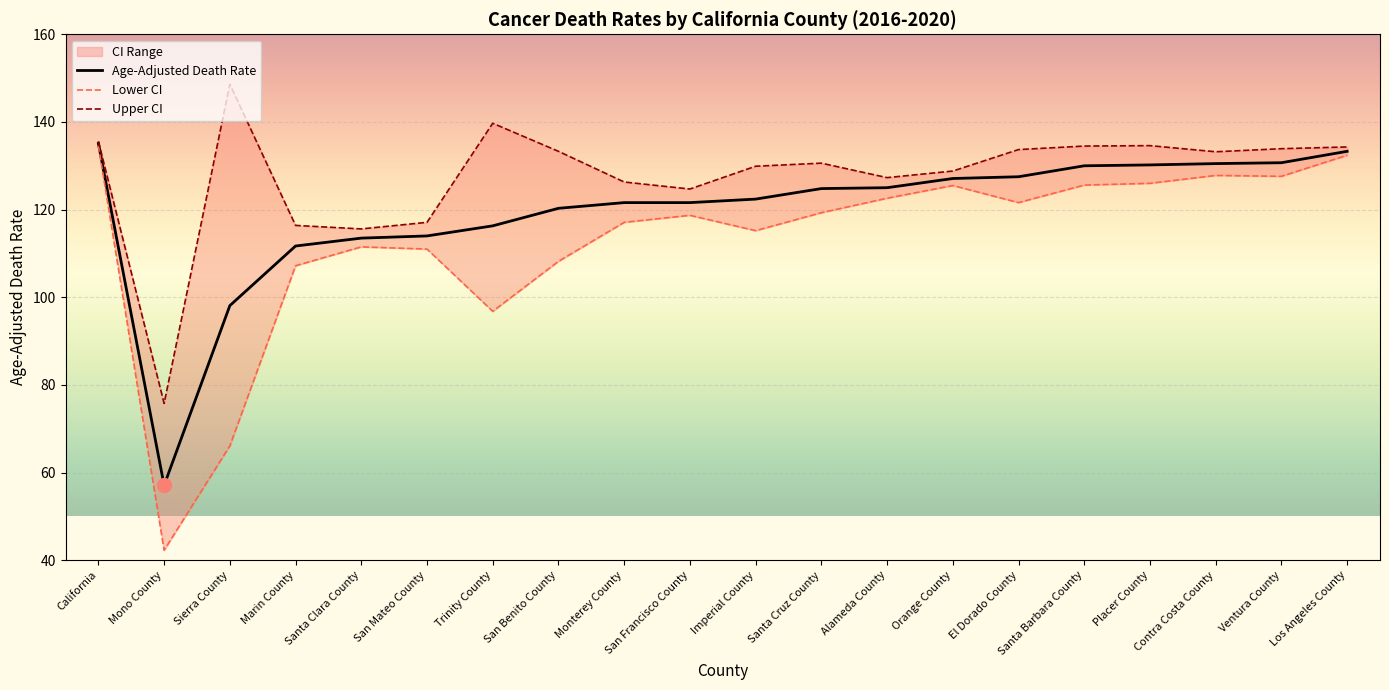

At which category does Upper CI reach its first local peak?

Sierra County